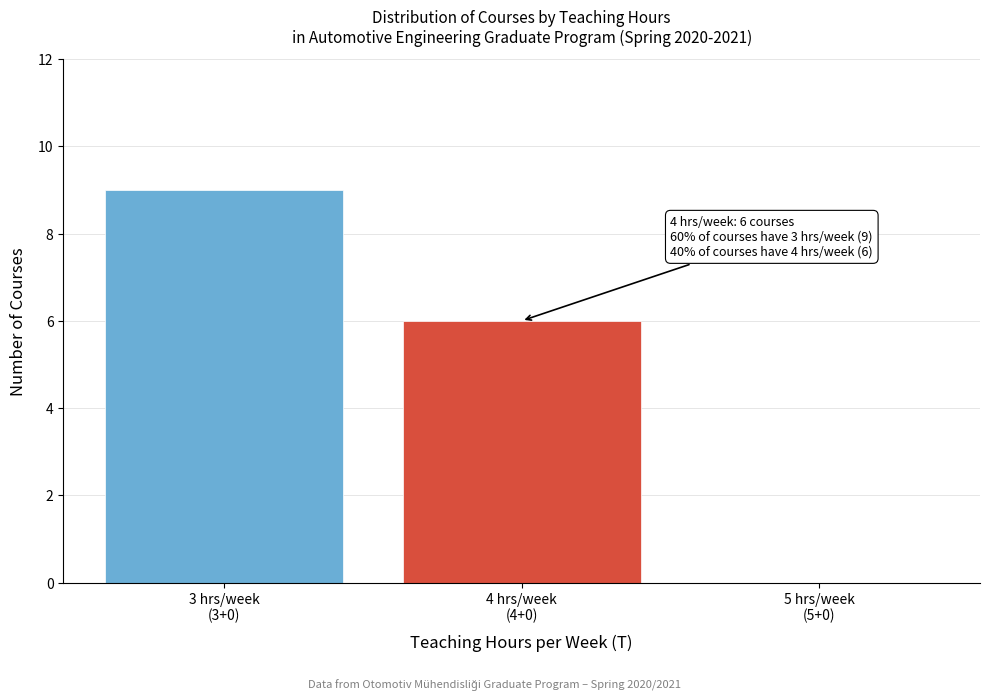

What is the sum of all values?

15